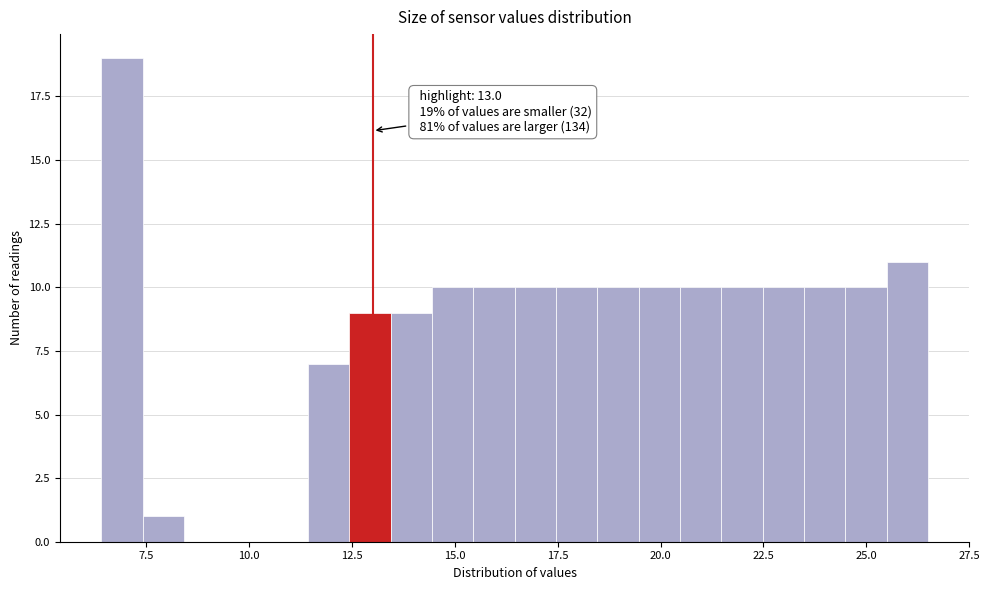

Around what value on the x-axis is the tallest bar? Give the approximate position of its centre, as read against the axis.

7.0